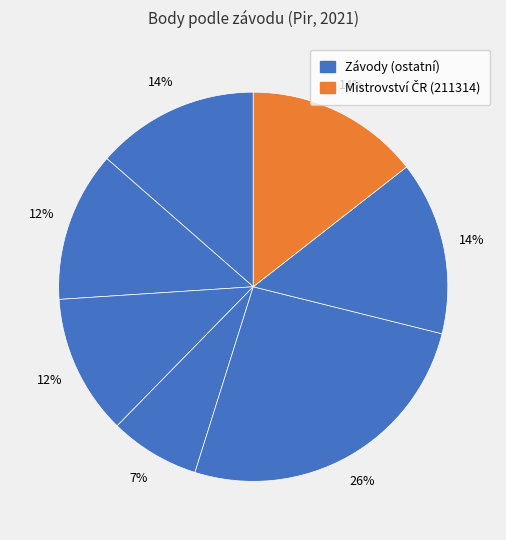

To the nearest percent, what is the difference between the largest and smallest slice percentages?

18%